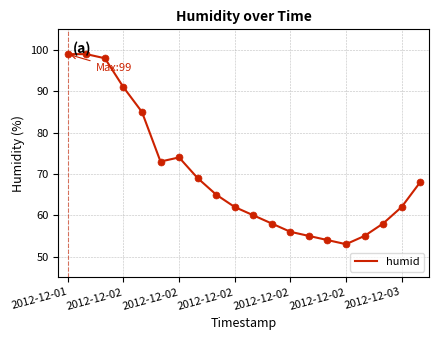

What is the minimum value shown in the chart?

53